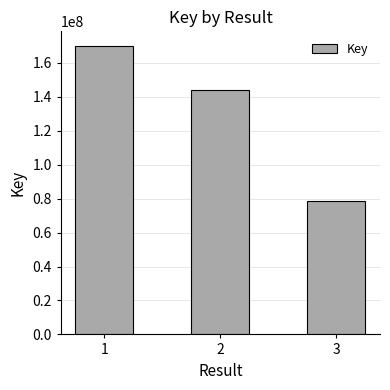

Where is the data nearest to the value 124372941?

2